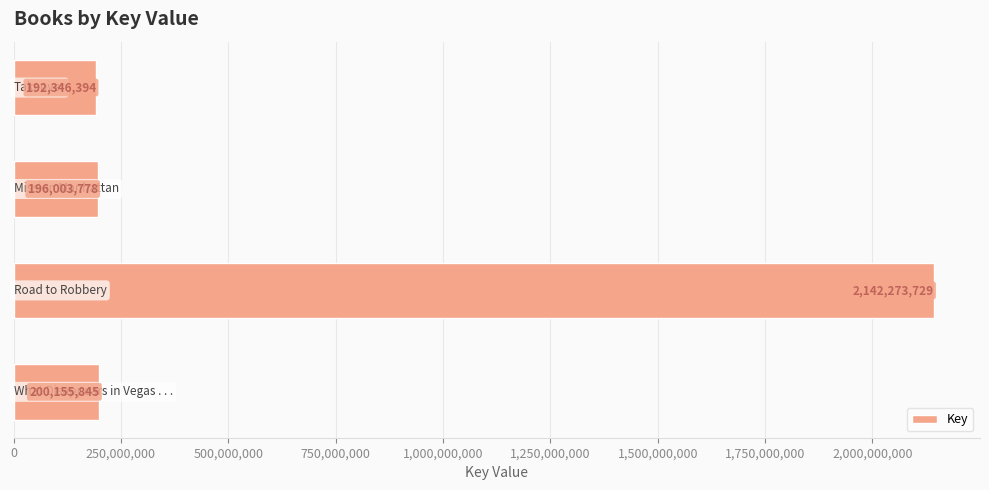

What is the sum of all values?

2730779746